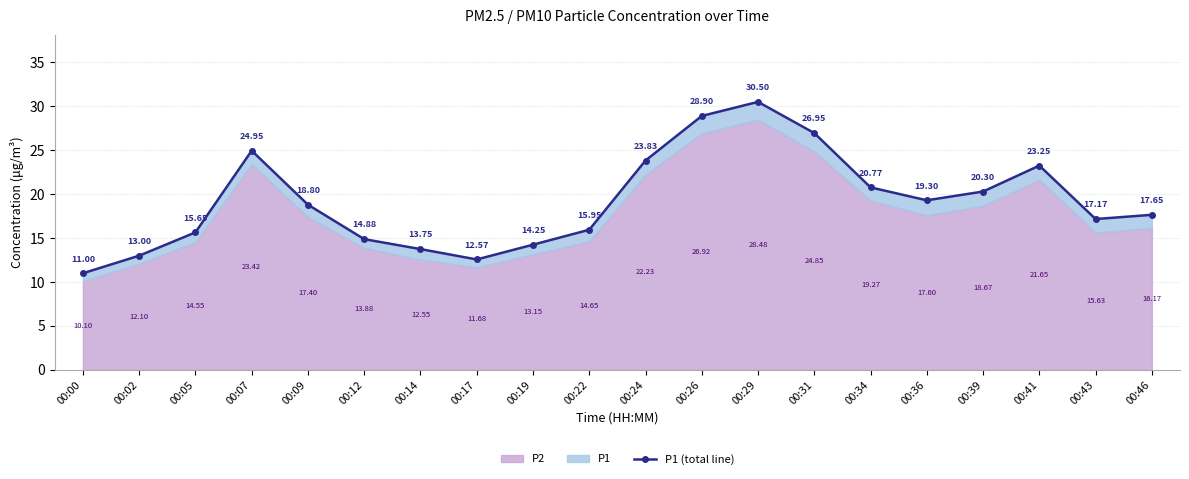

Which has a higher value, 00:22 or 00:36?

00:36